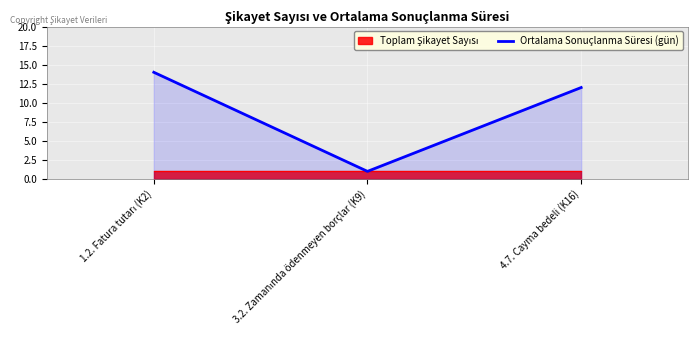

At which label is the value closest to 7?

4.7. Cayma bedeli (K16)